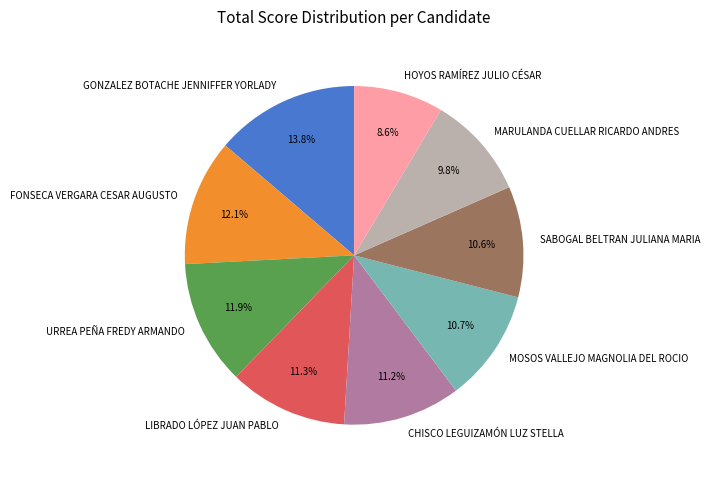

To the nearest percent, what is the difference between the HOYOS RAMÍREZ JULIO CÉSAR and CHISCO LEGUIZAMÓN LUZ STELLA slice percentages?

3%